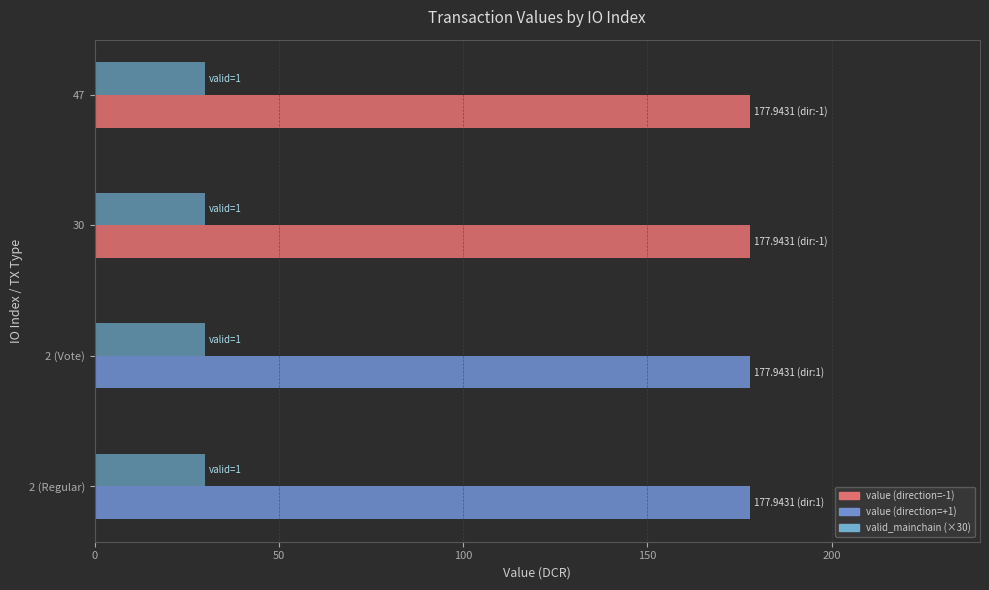

What is the total value across all series at 47?

207.9